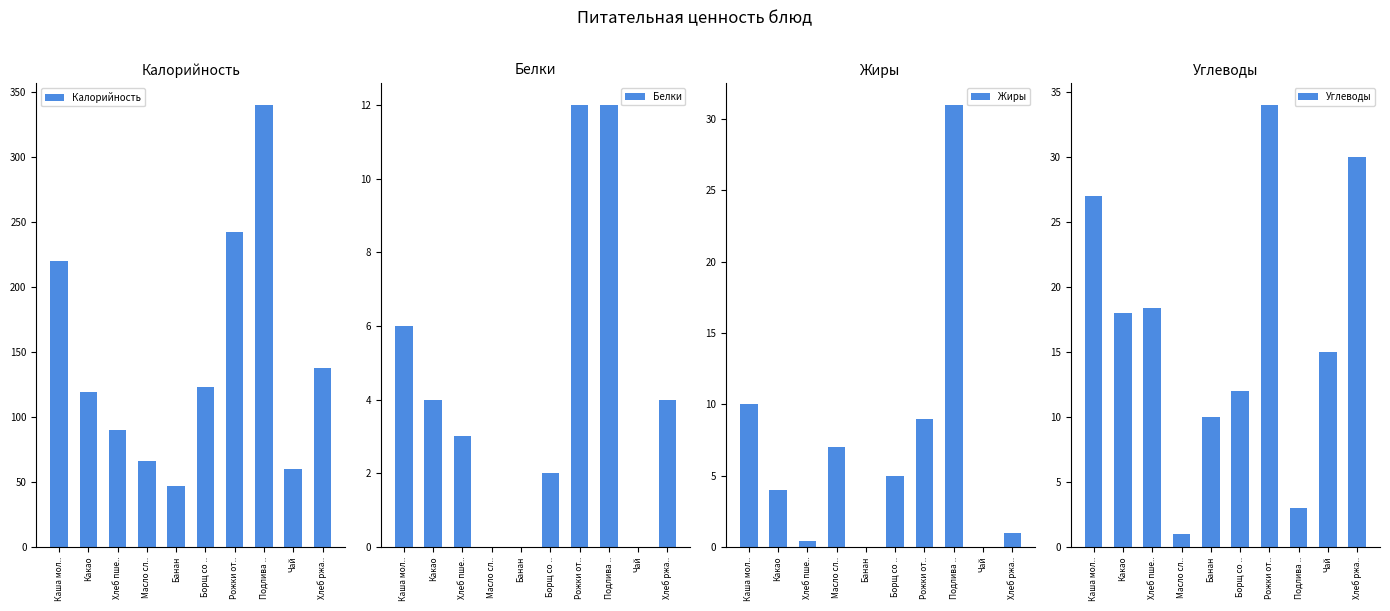

Which series has the largest total across all categories?

Калорийность